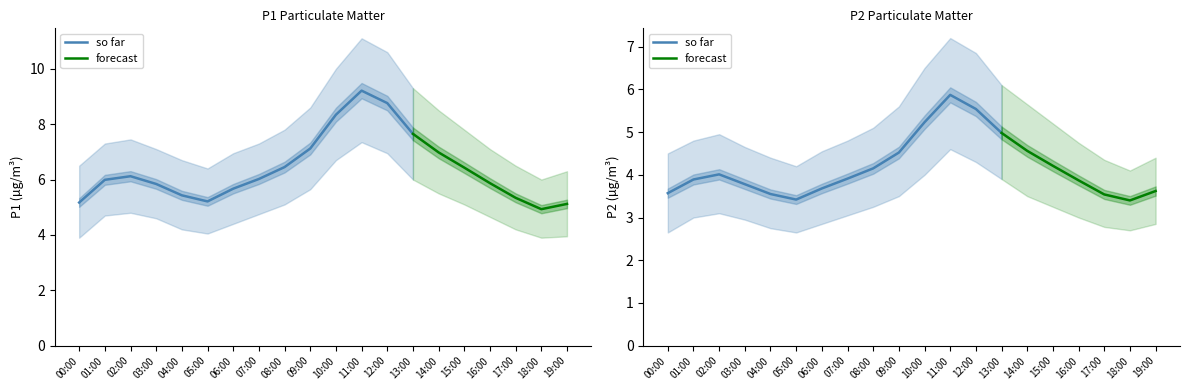

True or false: P2_lower and P1 cross at least once.

False